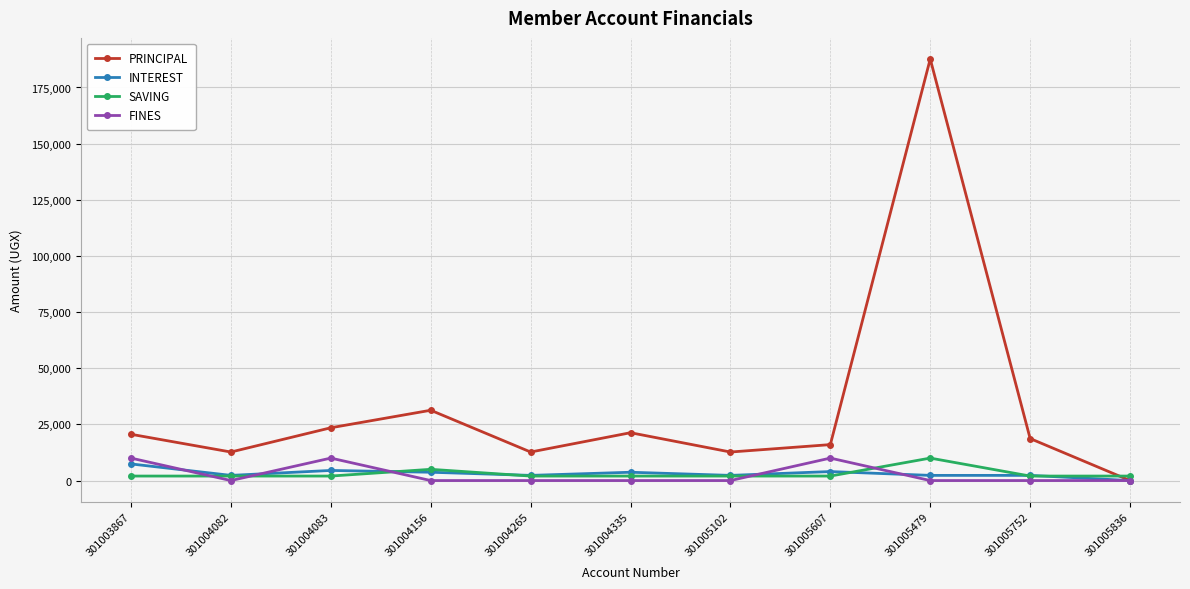

Which label corresponds to the largest value in the chart?

301005479